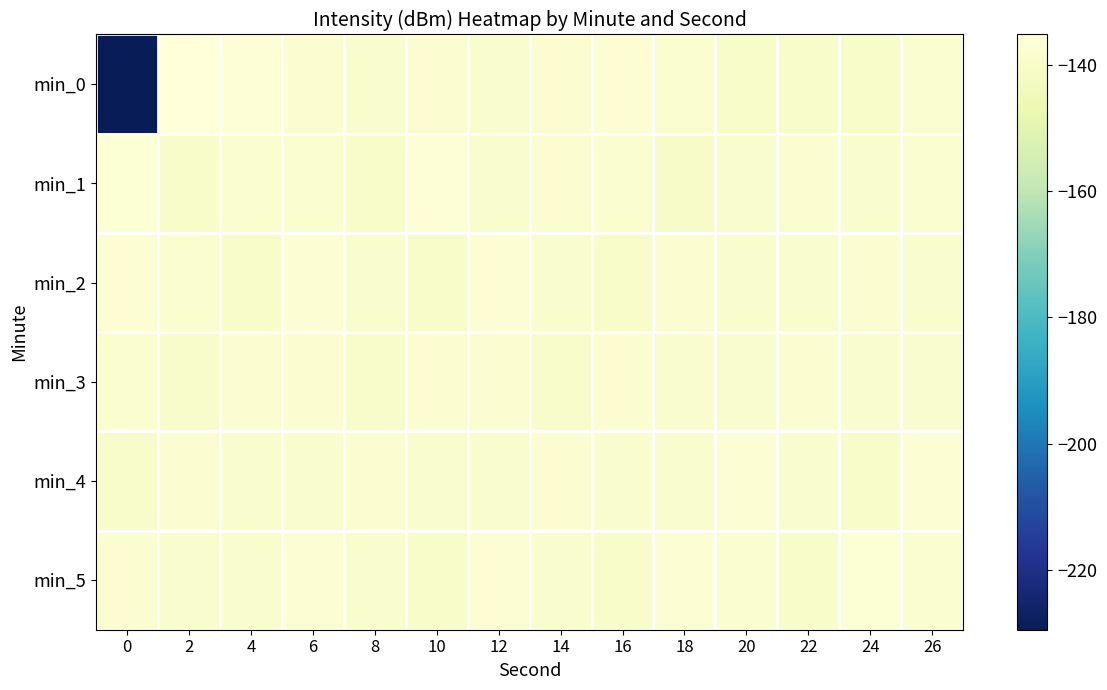

At 22, list the series in order from largest to smallest.

min_1, min_3, min_4, min_2, min_0, min_5